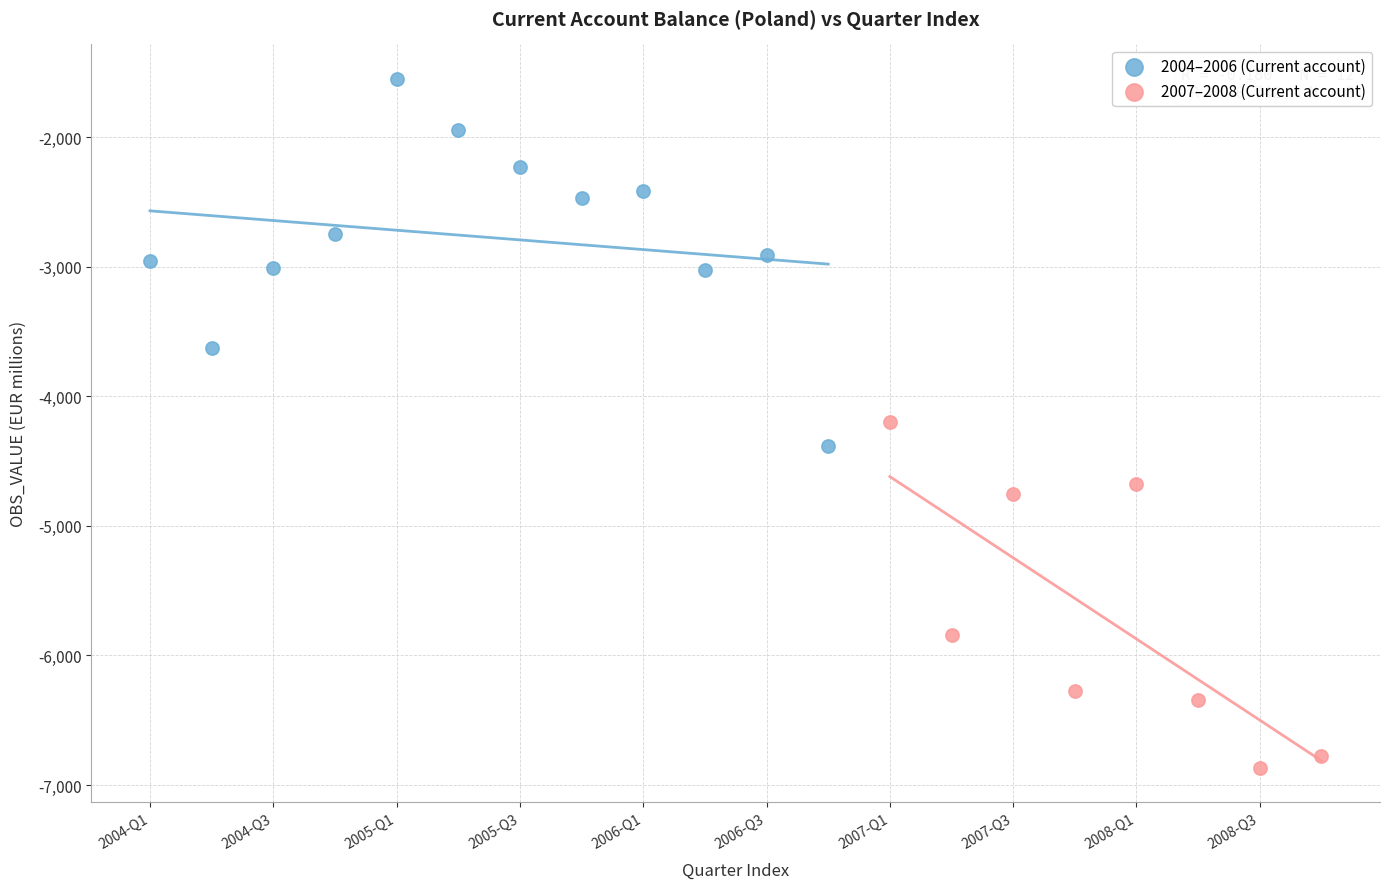

Which series contains the highest Y value?

2004–2006 (Current account)